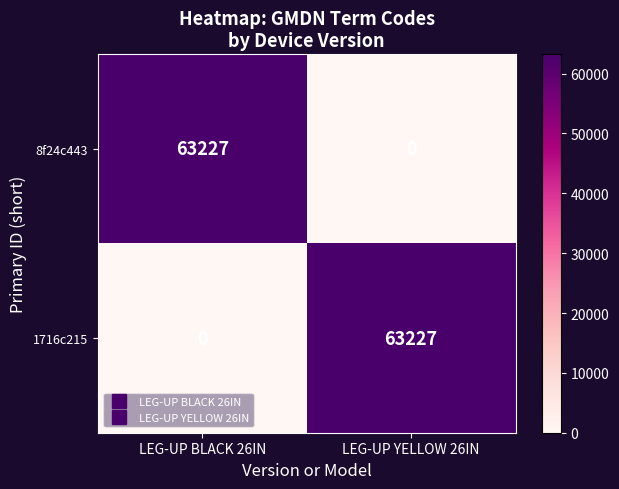

What is the spread (max minus min) of values at LEG-UP BLACK 26IN?

63227